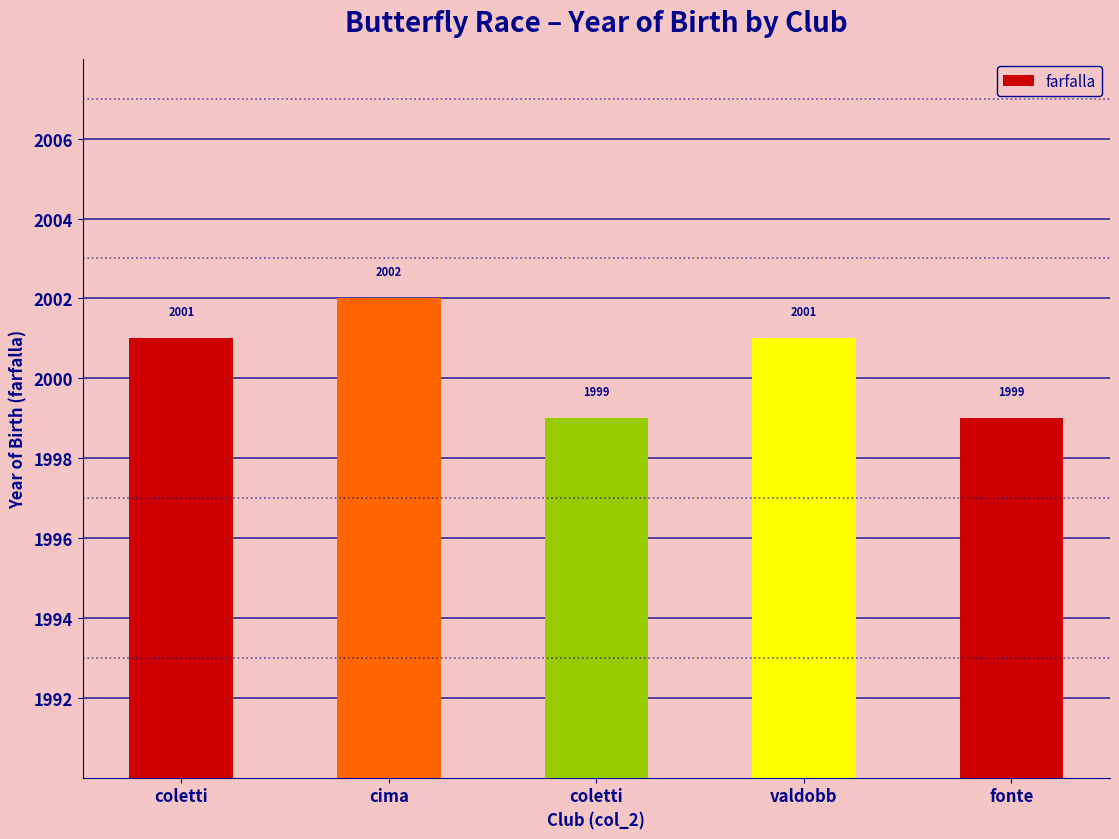

How many values are below 2001?

2